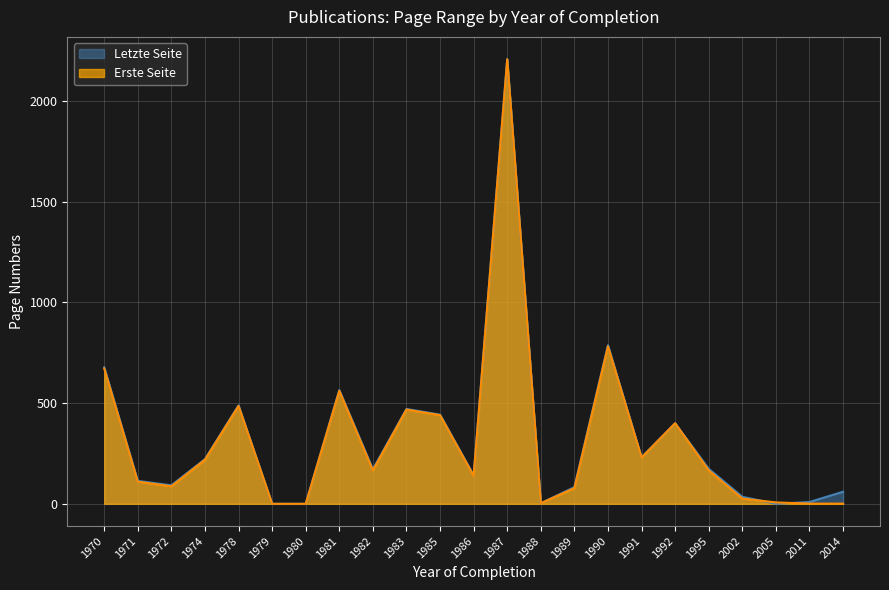

What is the difference between the highest and lowest values at 1987?

1